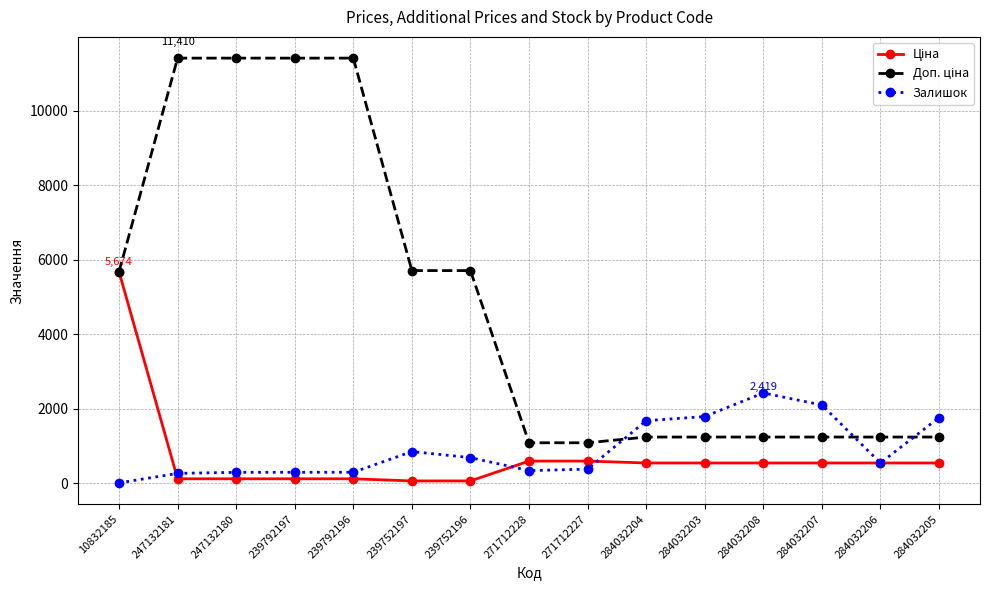

At how many categories does at least one series exceed 8497?

4